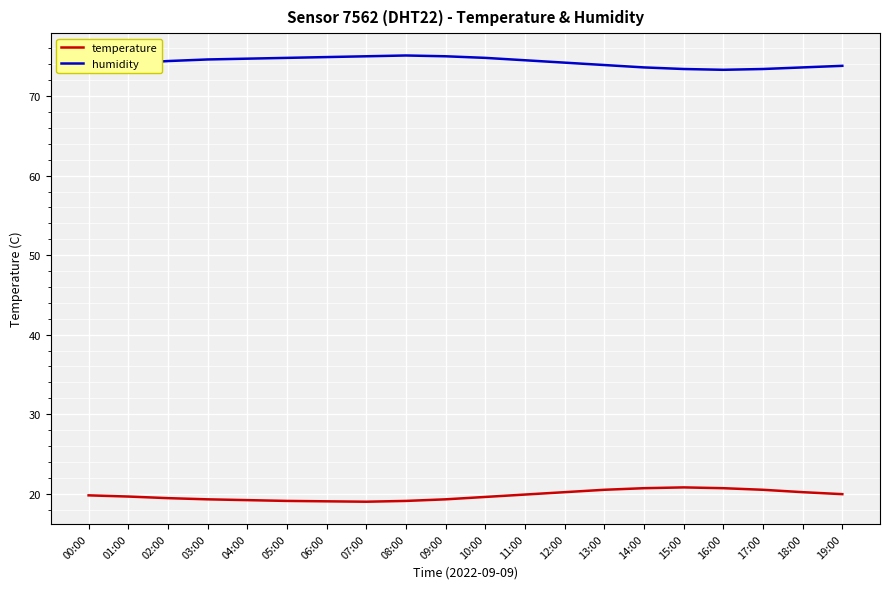

What position from the right is 03:00?

17